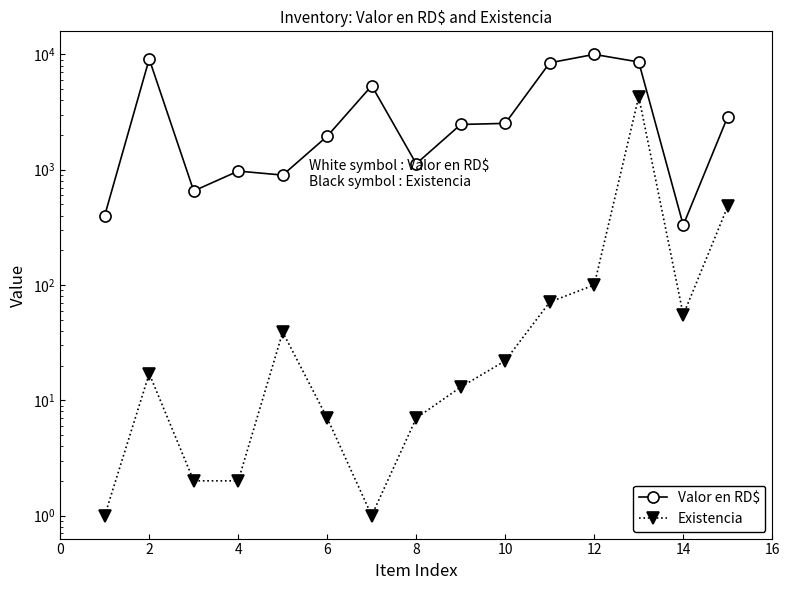

Does the chart have visible grid lines?

No